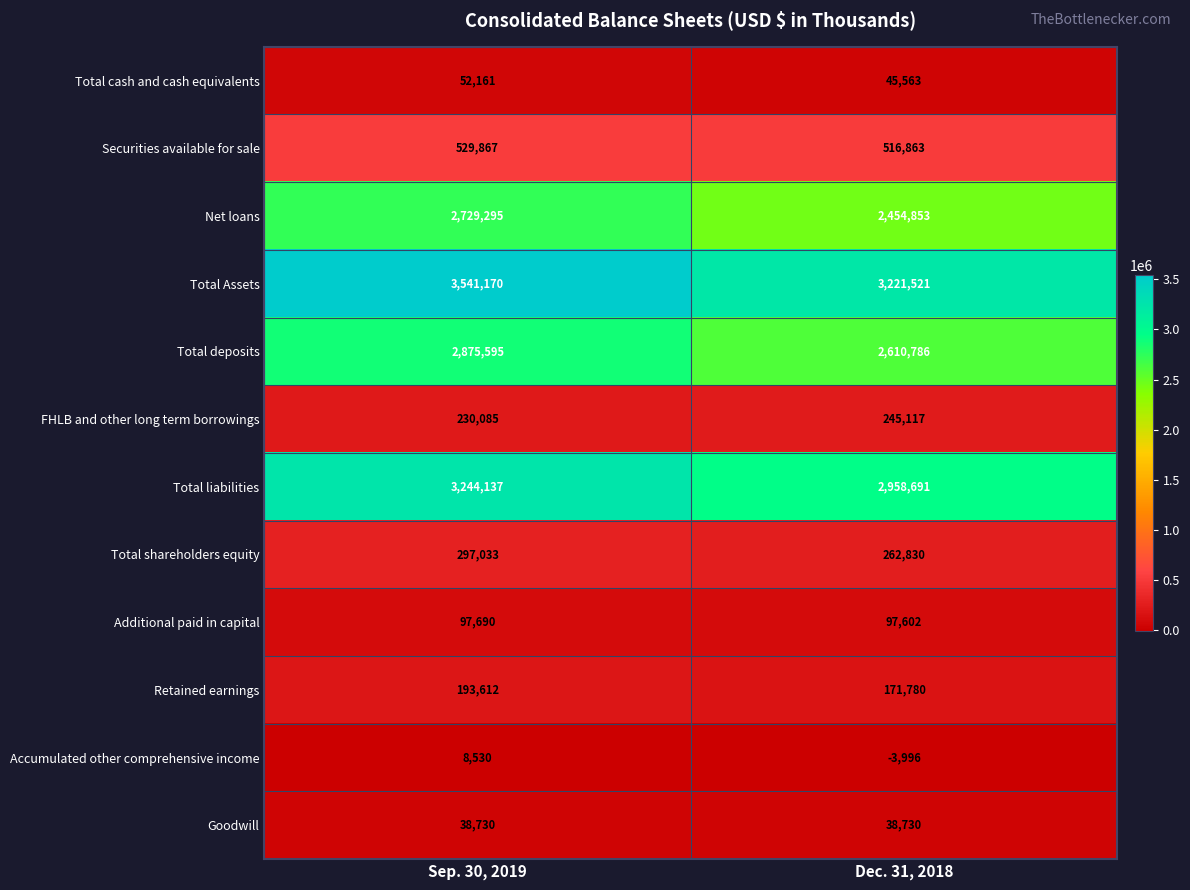

Between Sep. 30, 2019 and Dec. 31, 2018, which series saw the biggest shift?

Total Assets